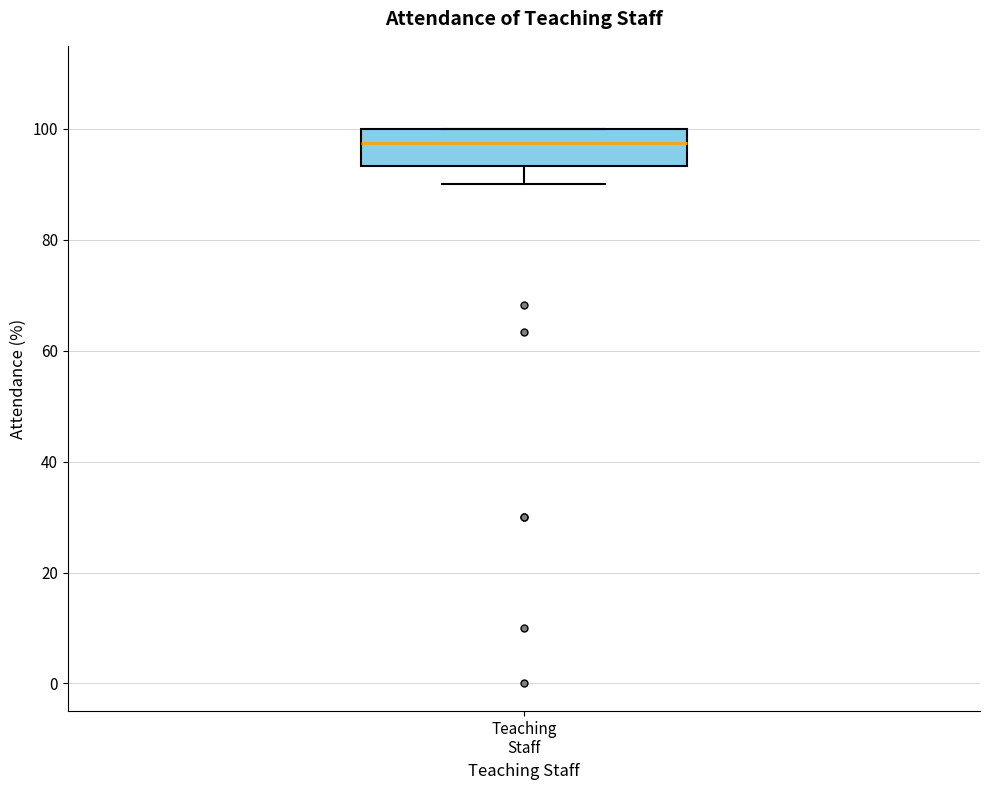

Transcribe this box plot: give where the median line is, the range the box spans, and where the two whiskers end, as read against the y-axis. The values are not printed on the chart, so give them approximately, as read against the axis.

median 98, box 94 to 100, whiskers 90 to 100